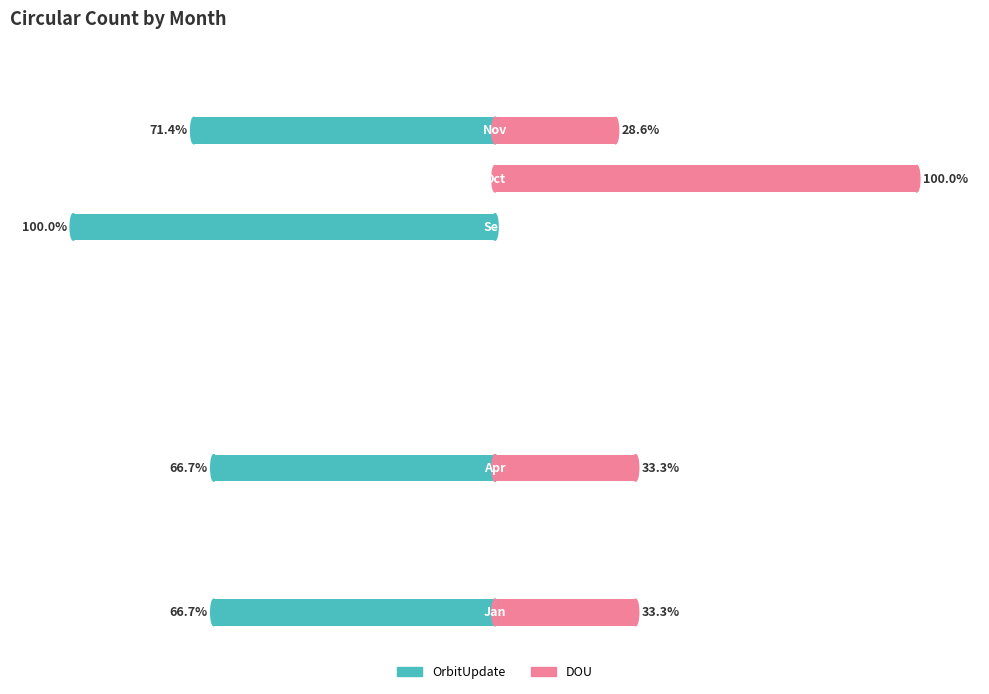

True or false: DOU has a value of 46.3 at 150.

False